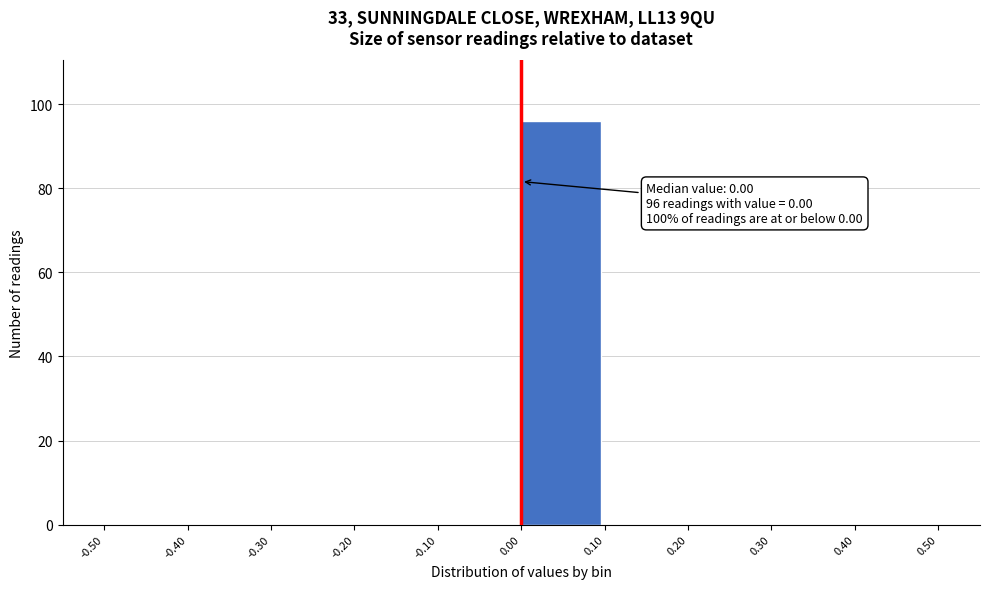

Over which range of the x-axis is the bar tallest?

0.00 to 0.10